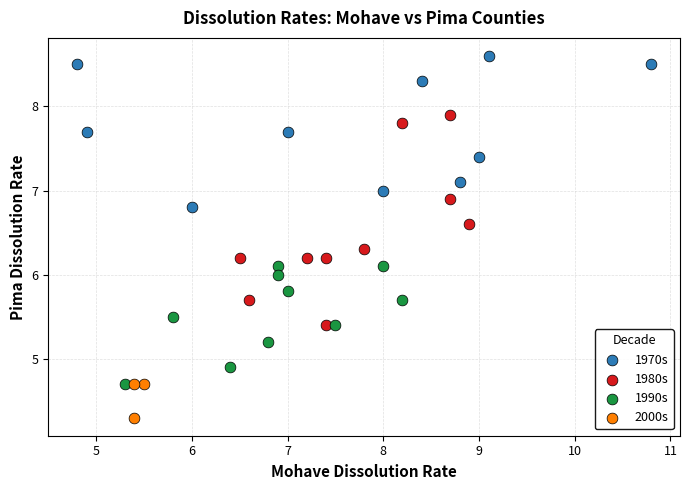

Which series contains the highest Y value?

1970s